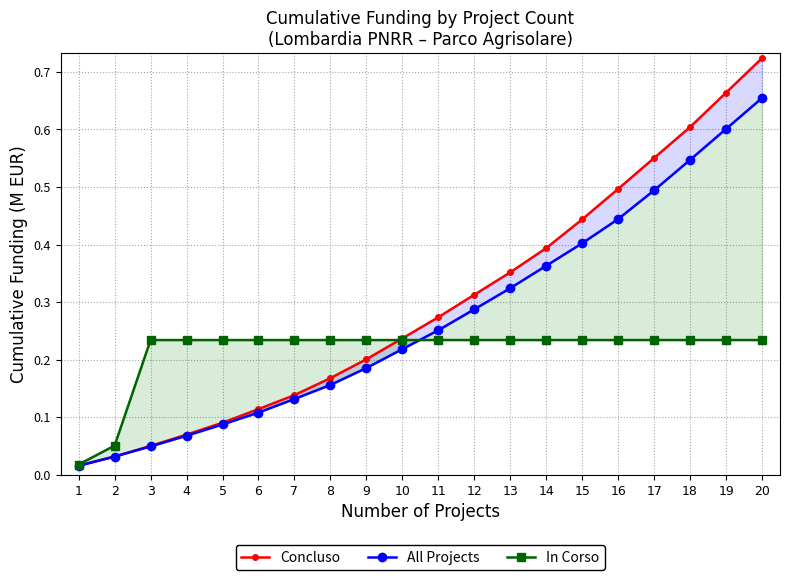

Between 13 and 7, which is larger?

13